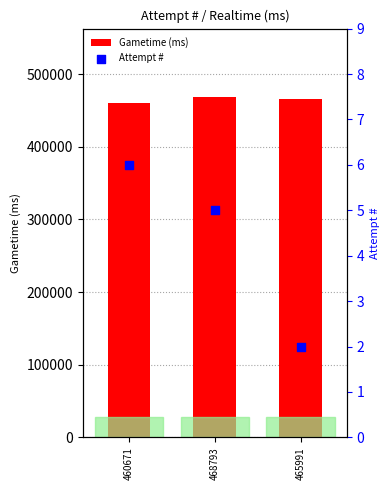

Which series contains the highest Y value?

Gametime (ms)